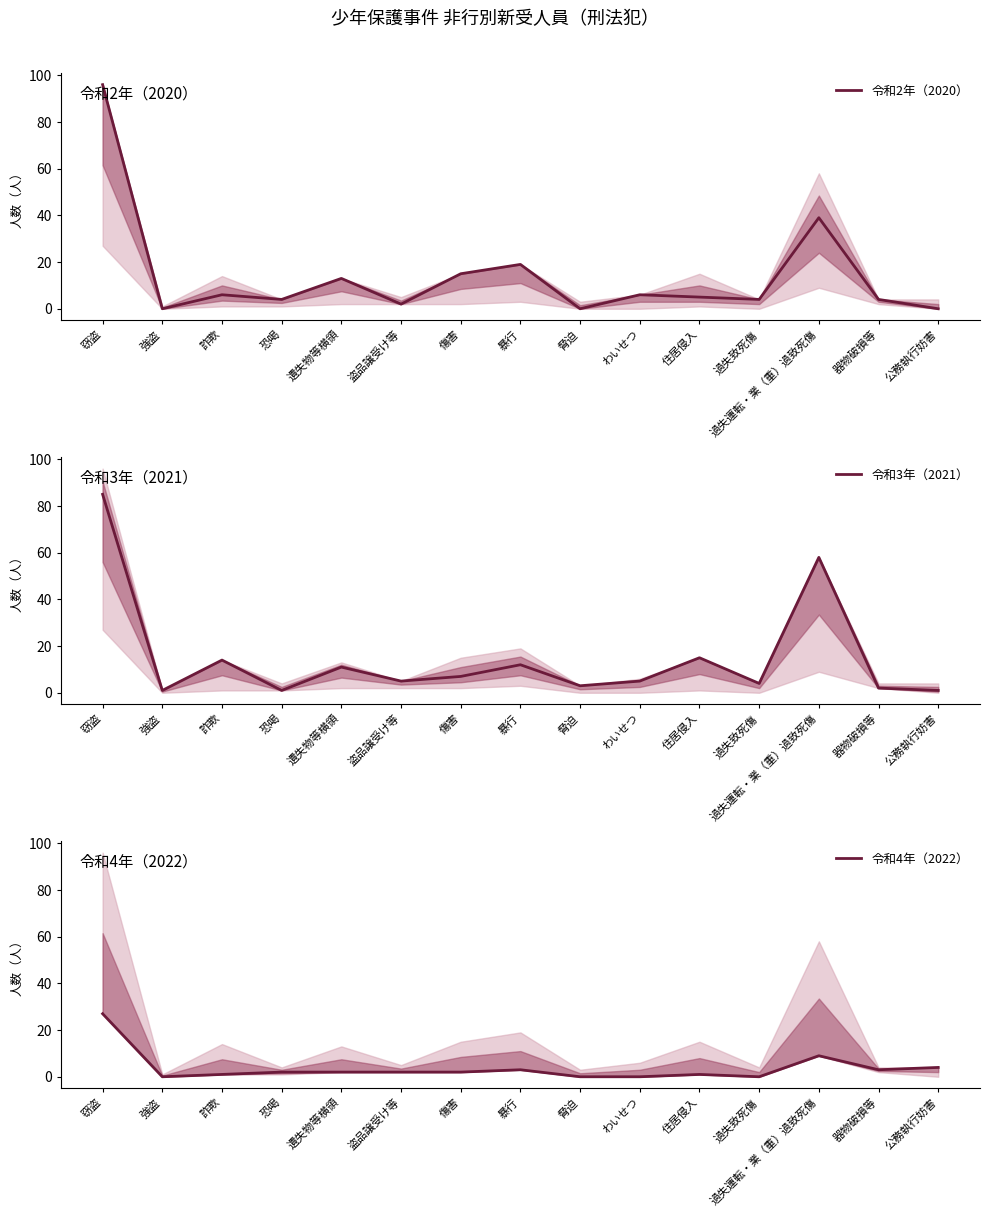

What is the difference between the second highest and second lowest values in the 令和4年（2022） series?

9